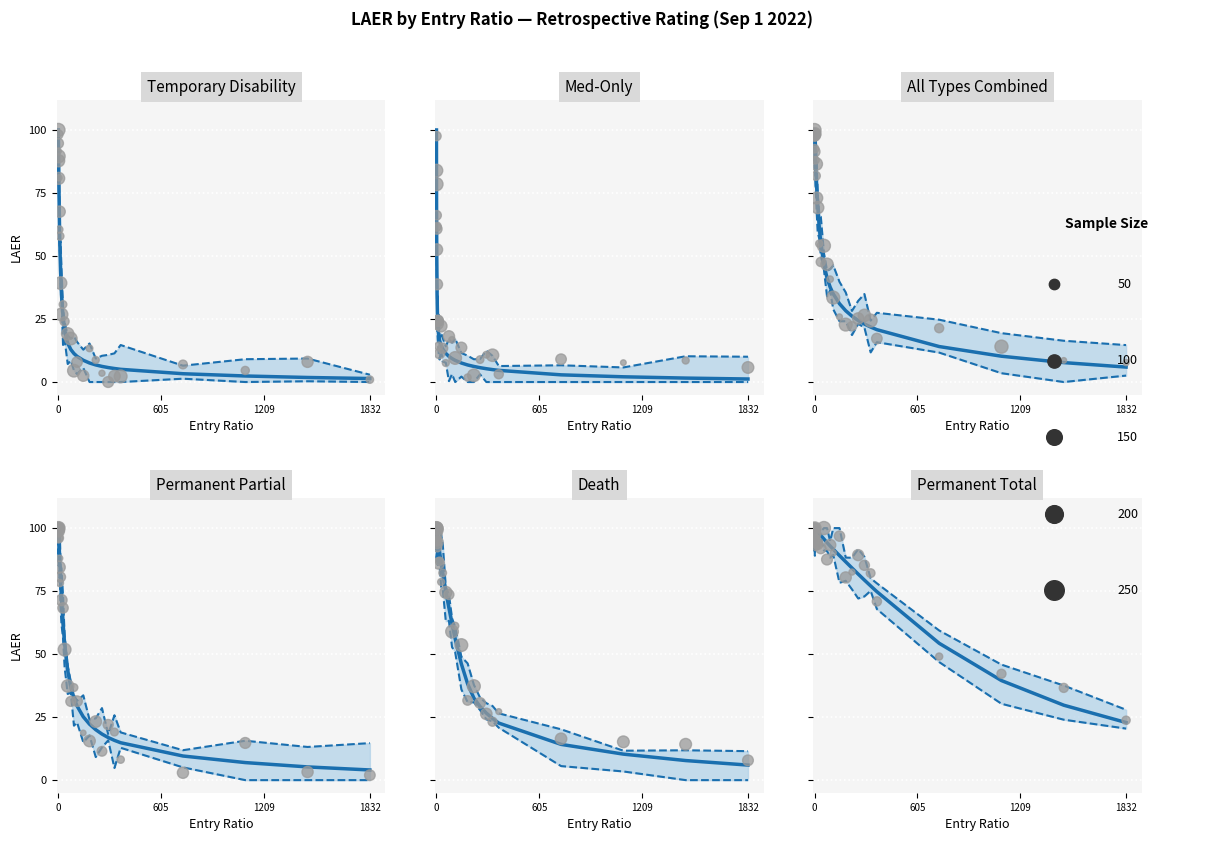

Which series contains the highest Y value?

LAER_Temp